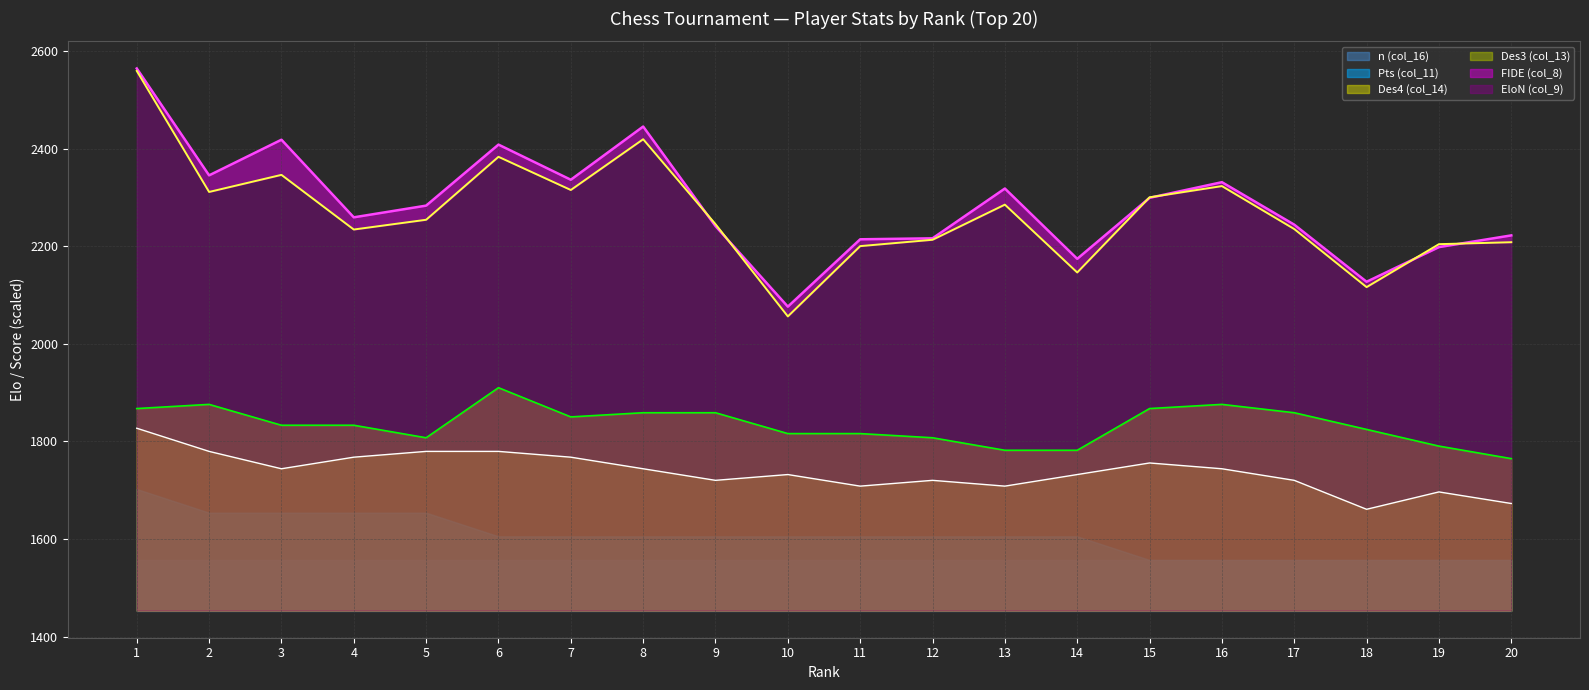

At which category is the sum across all series the highest?

1